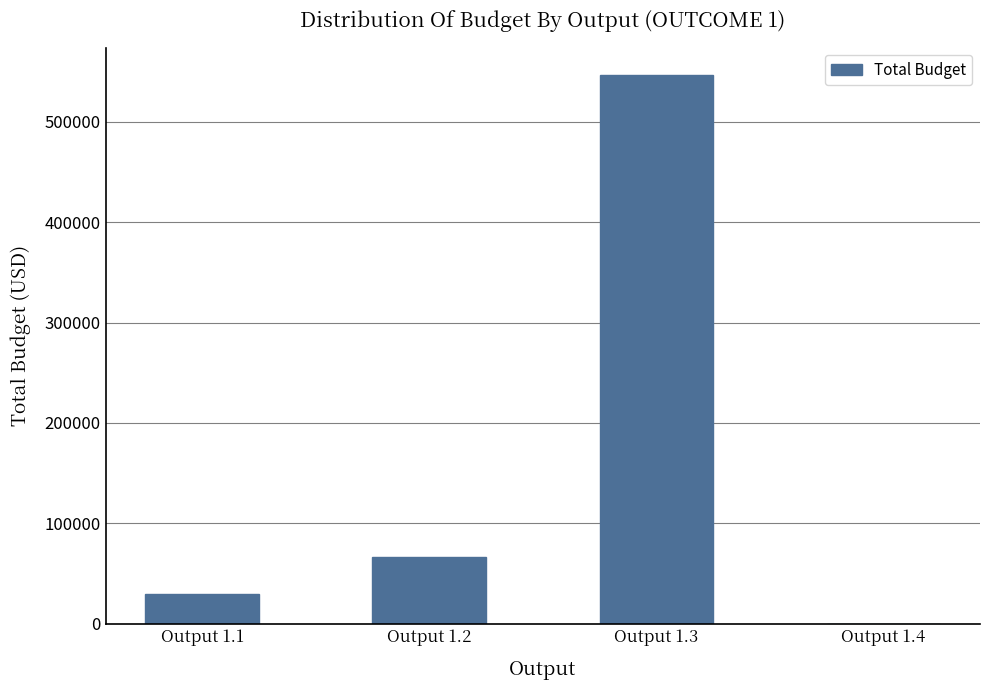

What is the sum of all values?

642496